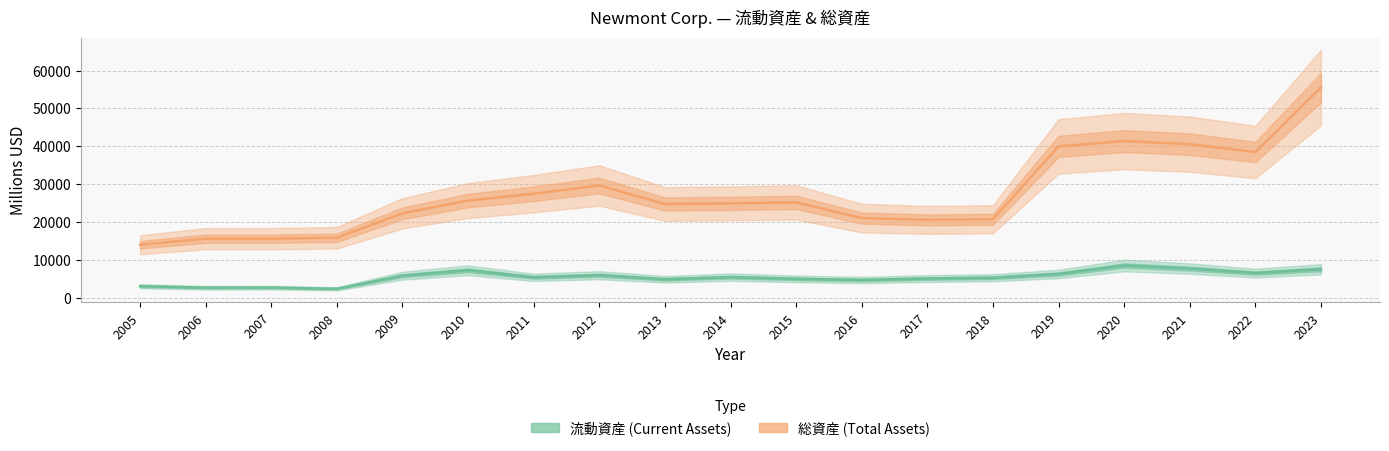

Rank the series at 2020 from highest to lowest value.

総資産, 流動資産